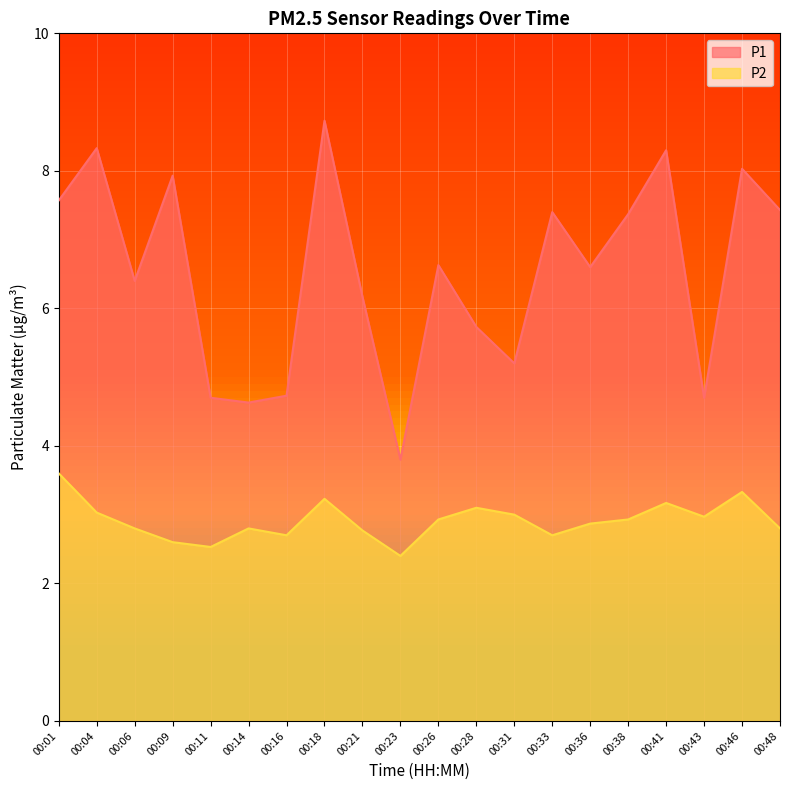

Which label corresponds to the largest value in the chart?

00:18